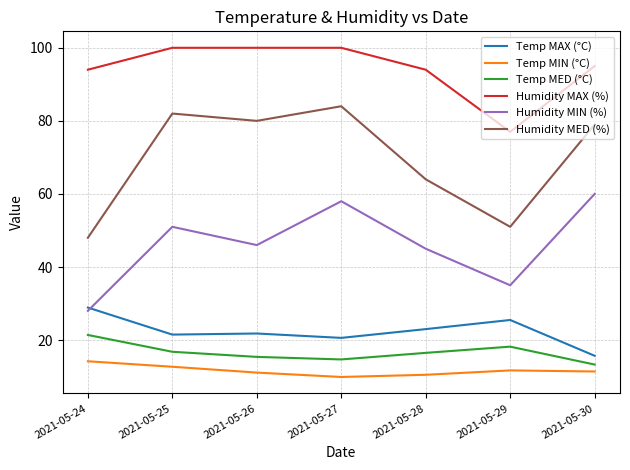

The Temp MED (°C) series shows 13.3 at 2021-05-30. True or false?

True